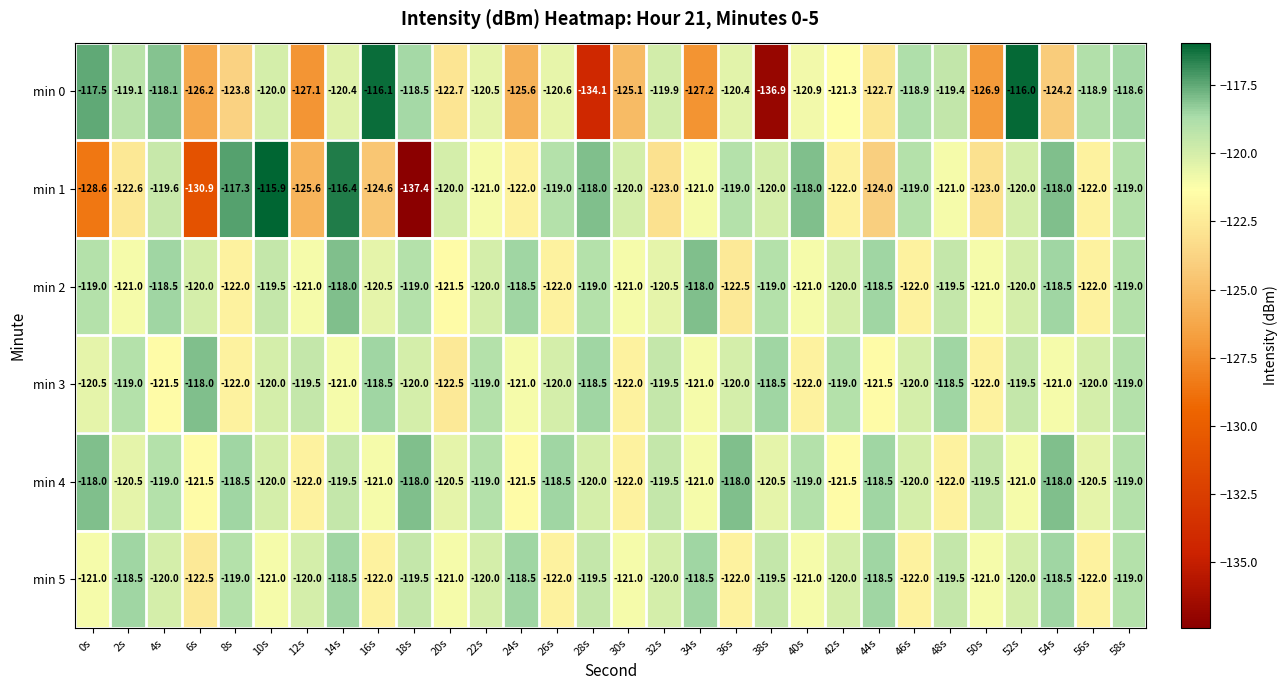

Is the value of min 3 at 22s greater than the value of min 2 at 48s?

Yes